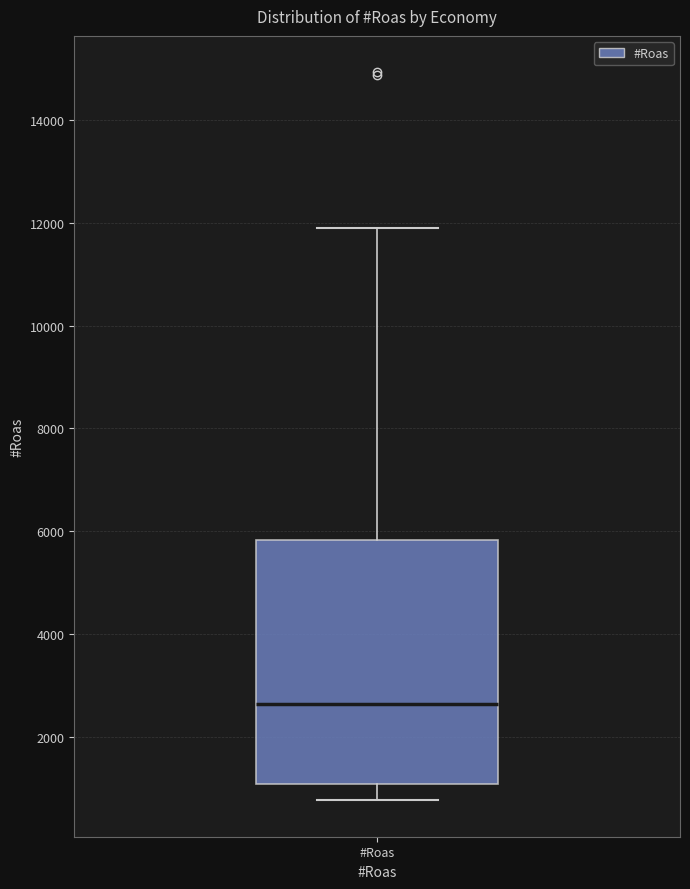

Where does the median line of the box for #Roas sit on the y-axis? The values are not printed on the chart, so give them approximately, as read against the axis.

2600